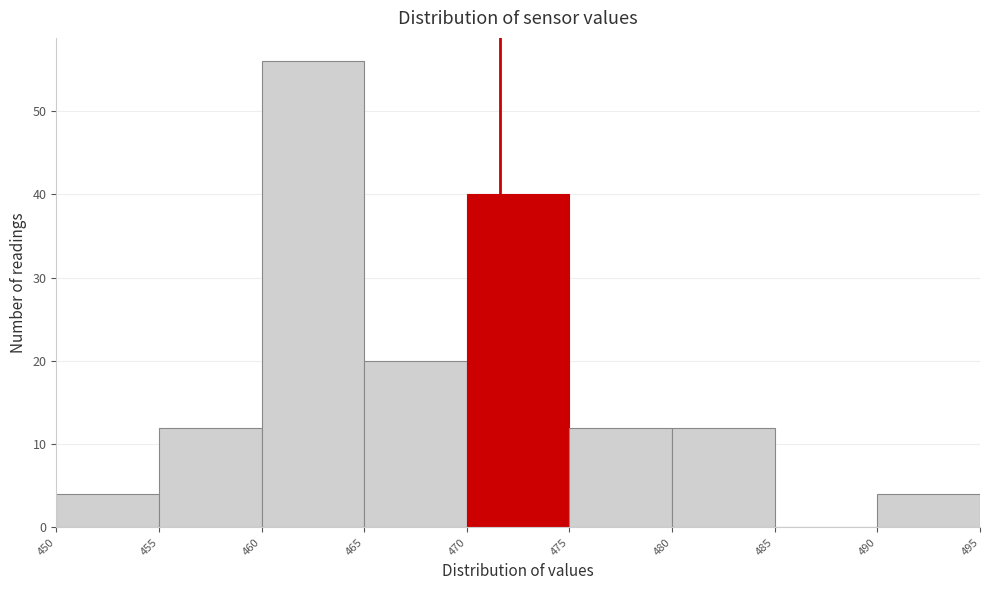

How tall is the bar that spans 475 to 480 on the x-axis? The values are not printed on the chart, so give them approximately, as read against the axis.

12